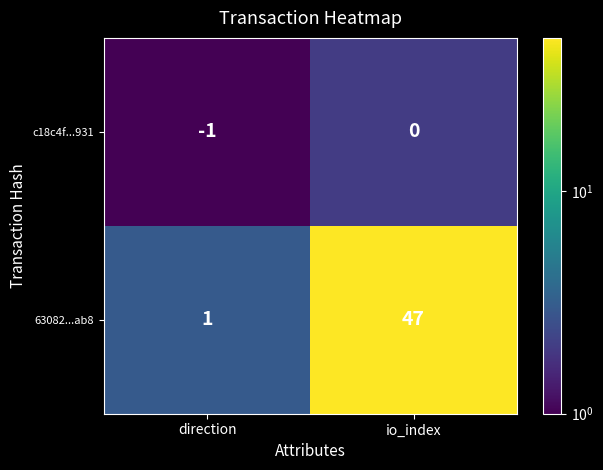

Reading right to left, transcribe all the data shown in this chart.

c18c4f...931: 0	-1
63082...ab8: 47	1